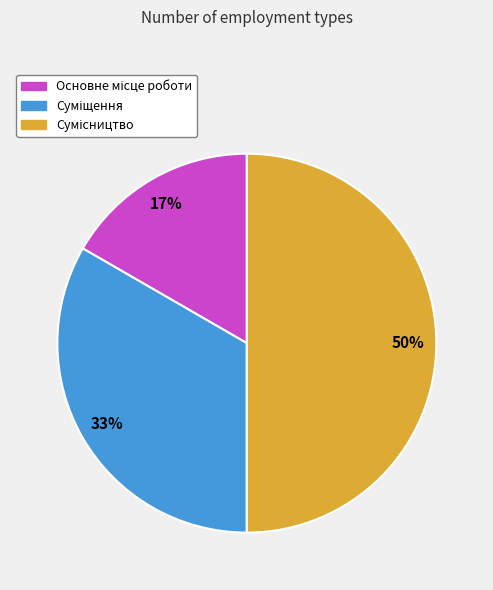

To the nearest percent, what is the difference between the largest and smallest slice percentages?

33%